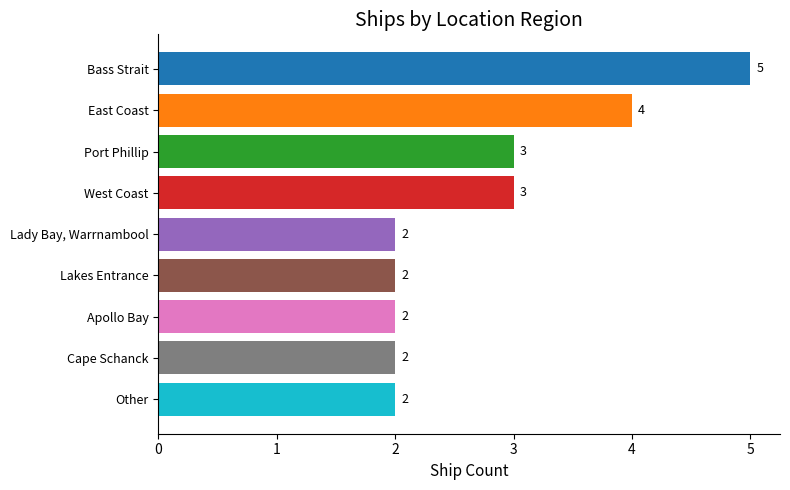

True or false: the data shows 4 at West Coast.

False